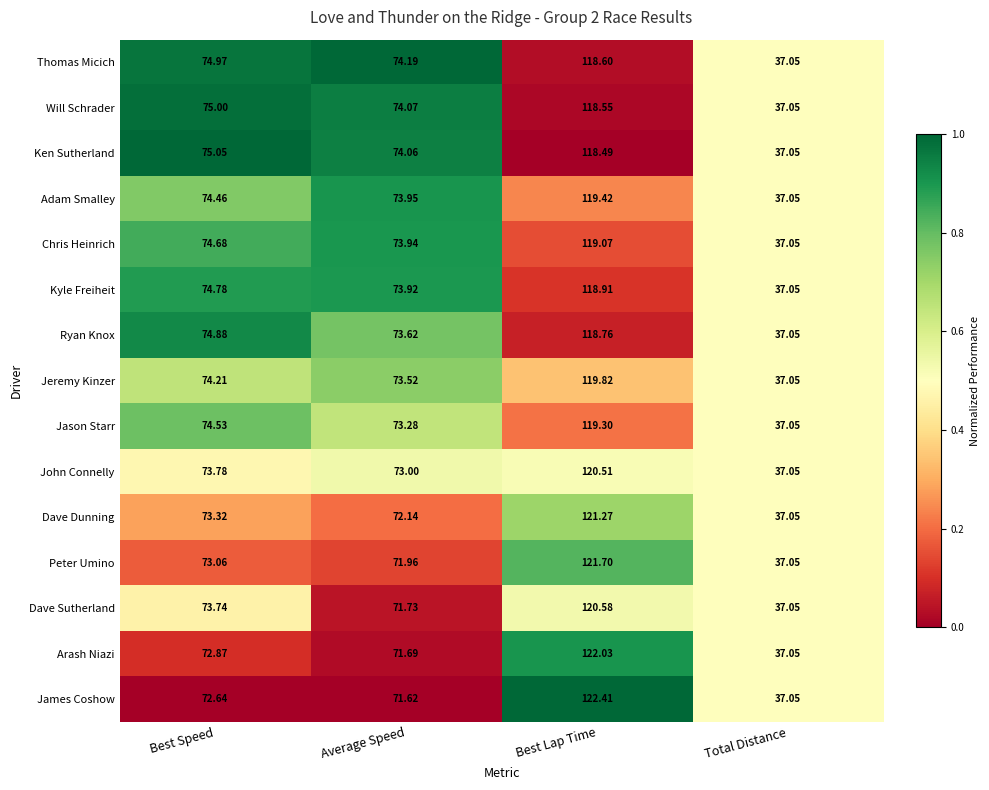

At Average Speed, list the series in order from smallest to largest.

James Coshow, Arash Niazi, Dave Sutherland, Peter Umino, Dave Dunning, John Connelly, Jason Starr, Jeremy Kinzer, Ryan Knox, Kyle Freiheit, Chris Heinrich, Adam Smalley, Ken Sutherland, Will Schrader, Thomas Micich